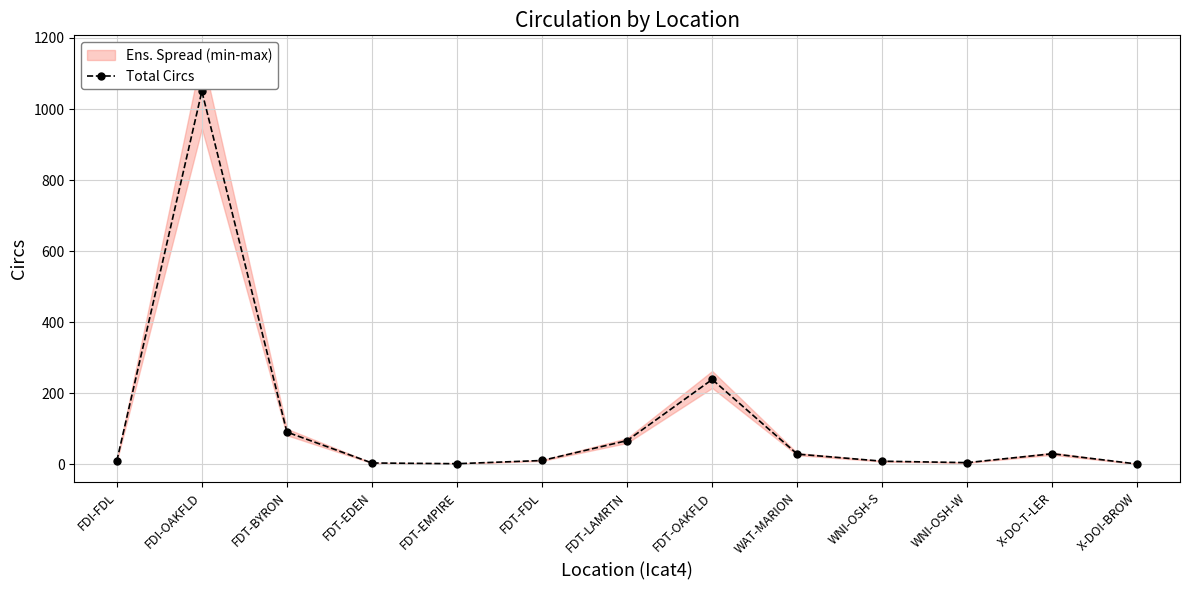

Reading left to right, what are all the values shown in this chart?

10	1050	91	4	2	11	67	239	29	9	5	30	1